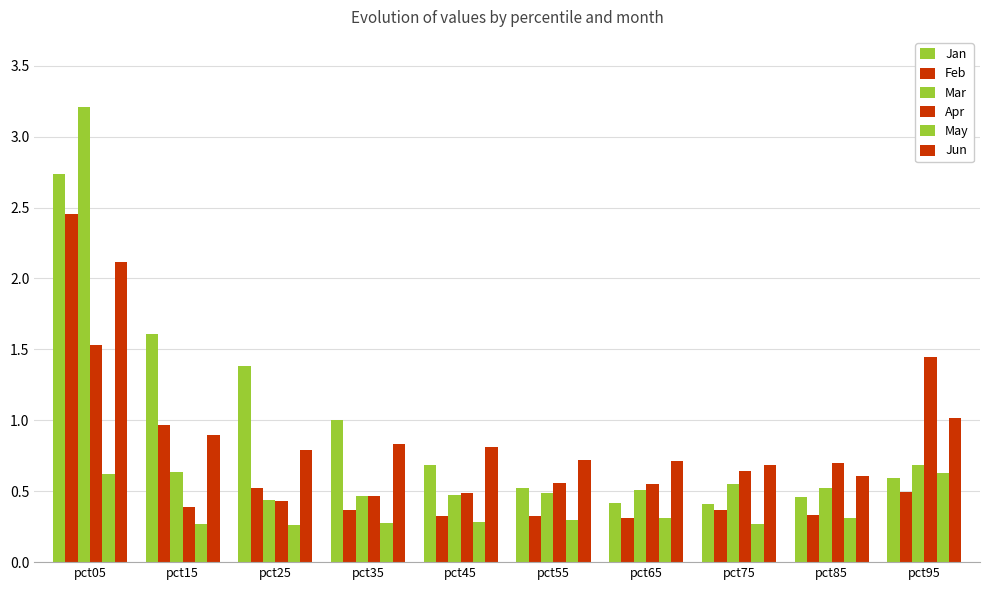

How many data points does each series have?

10